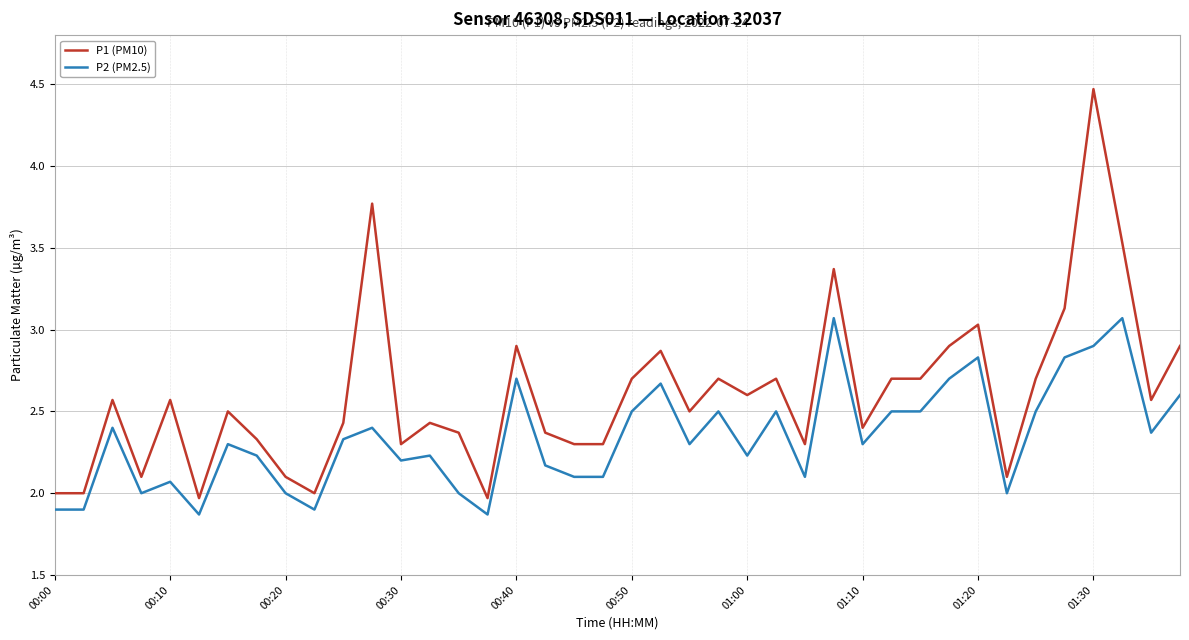

Reading left to right, extract all data points from this chart.

P1 (PM10): 2.0	2.0	2.6	2.1	2.6	2.0	2.5	2.3	2.1	2.0	2.4	3.8	2.3	2.4	2.4	2.0	2.9	2.4	2.3	2.3	2.7	2.9	2.5	2.7	2.6	2.7	2.3	3.4	2.4	2.7	2.7	2.9	3.0	2.1	2.7	3.1	4.5	3.5	2.6	2.9
P2 (PM2.5): 1.9	1.9	2.4	2.0	2.1	1.9	2.3	2.2	2.0	1.9	2.3	2.4	2.2	2.2	2.0	1.9	2.7	2.2	2.1	2.1	2.5	2.7	2.3	2.5	2.2	2.5	2.1	3.1	2.3	2.5	2.5	2.7	2.8	2.0	2.5	2.8	2.9	3.1	2.4	2.6